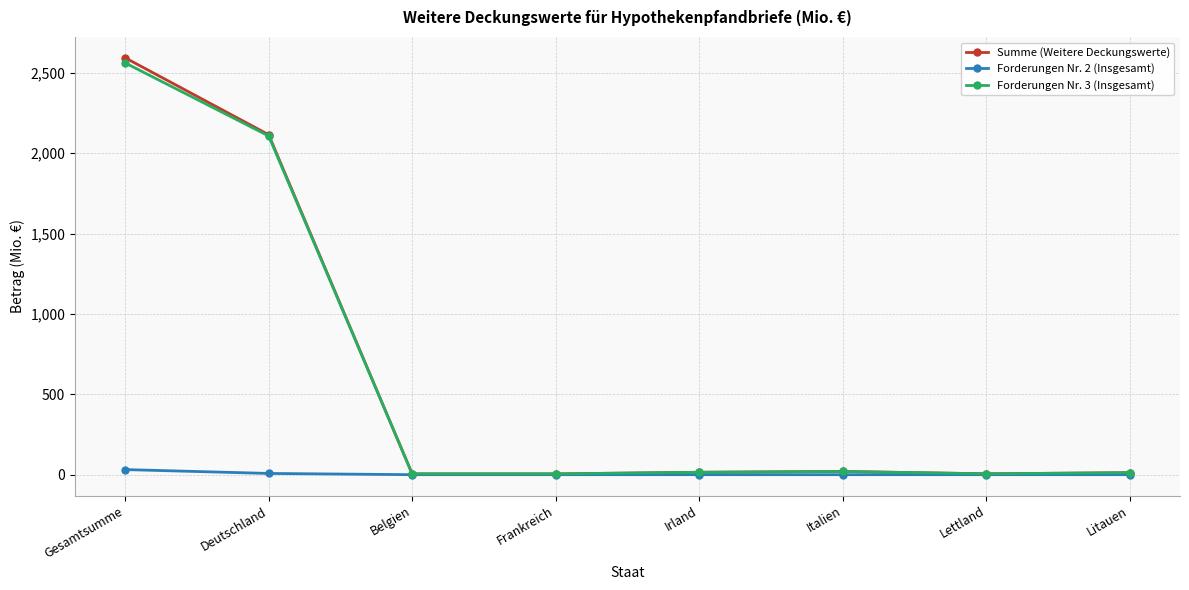

Which label corresponds to the largest value in the chart?

Gesamtsumme